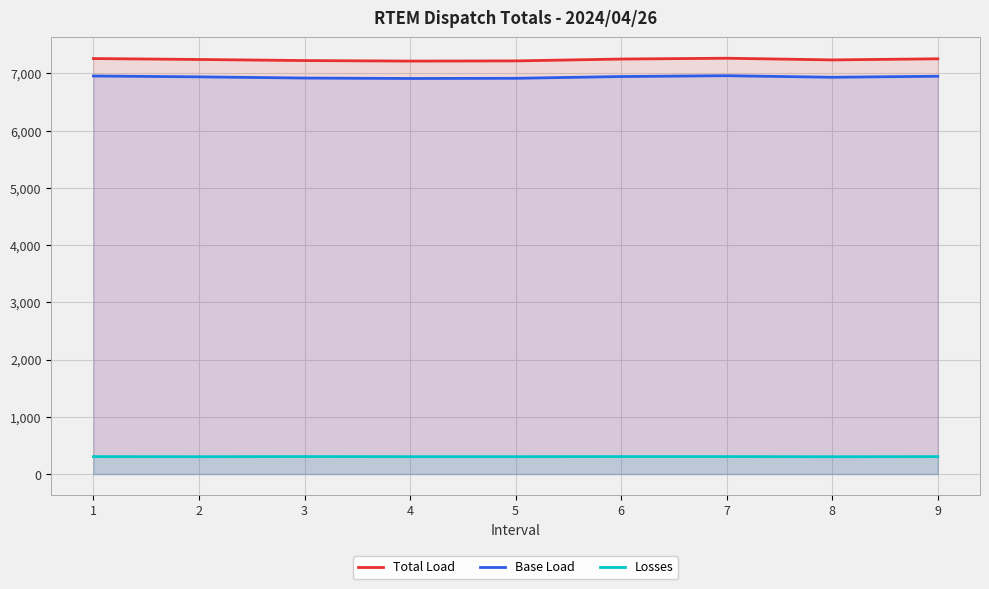

Which series has the largest total across all categories?

Total Load